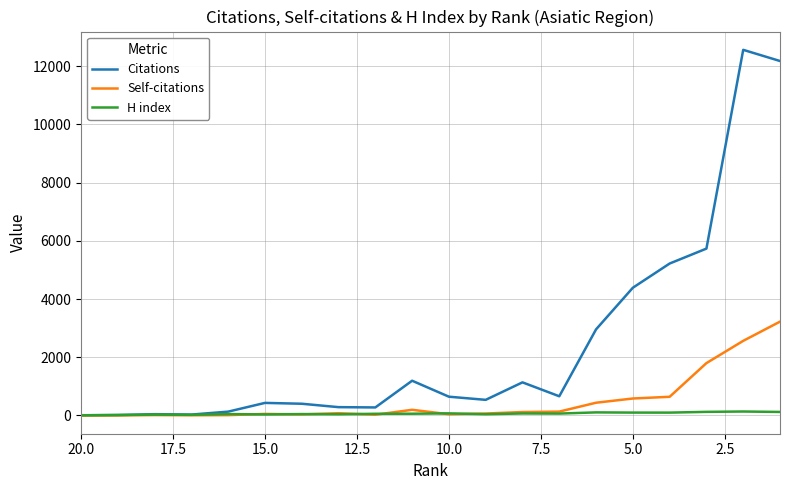

At how many categories does at least one series exceed 9837?

2